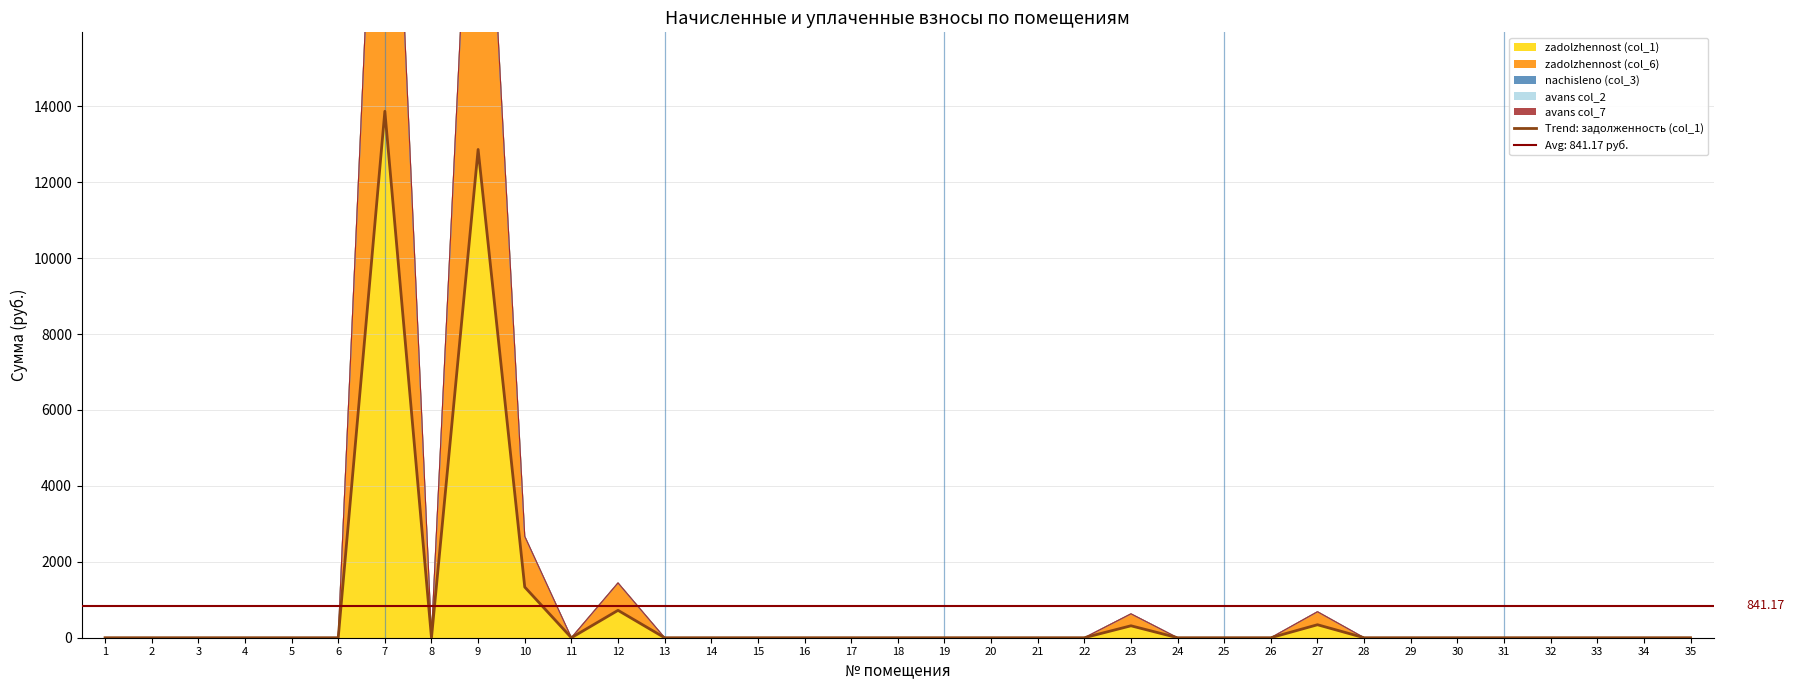

True or false: the data shows 1161.4 at 12.

False